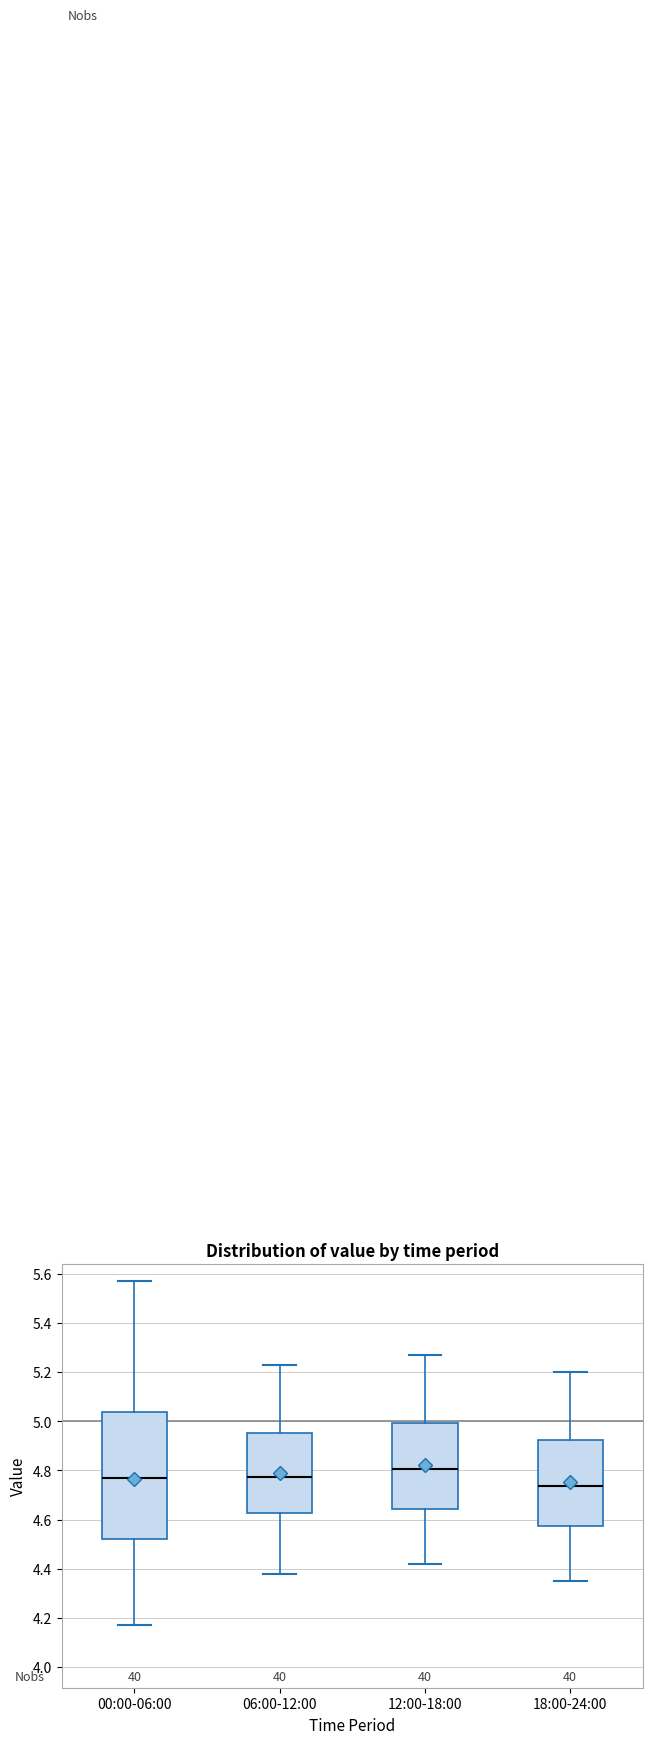

Reading left to right, read every box against the y-axis: the position of its median line, the range the box covers, and the ends of its whiskers. The values are not printed on the chart, so give them approximately, as read against the axis.

00:00-06:00: median 4.78, box 4.52 to 5.04, whiskers 4.18 to 5.58
06:00-12:00: median 4.78, box 4.62 to 4.96, whiskers 4.38 to 5.24
12:00-18:00: median 4.80, box 4.64 to 5.00, whiskers 4.42 to 5.28
18:00-24:00: median 4.74, box 4.58 to 4.92, whiskers 4.36 to 5.20